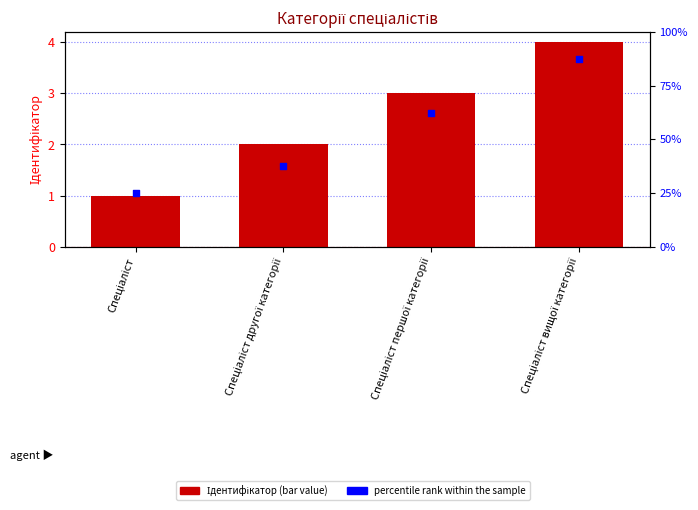

Which series has the widest spread of Y values?

percentile rank within the sample